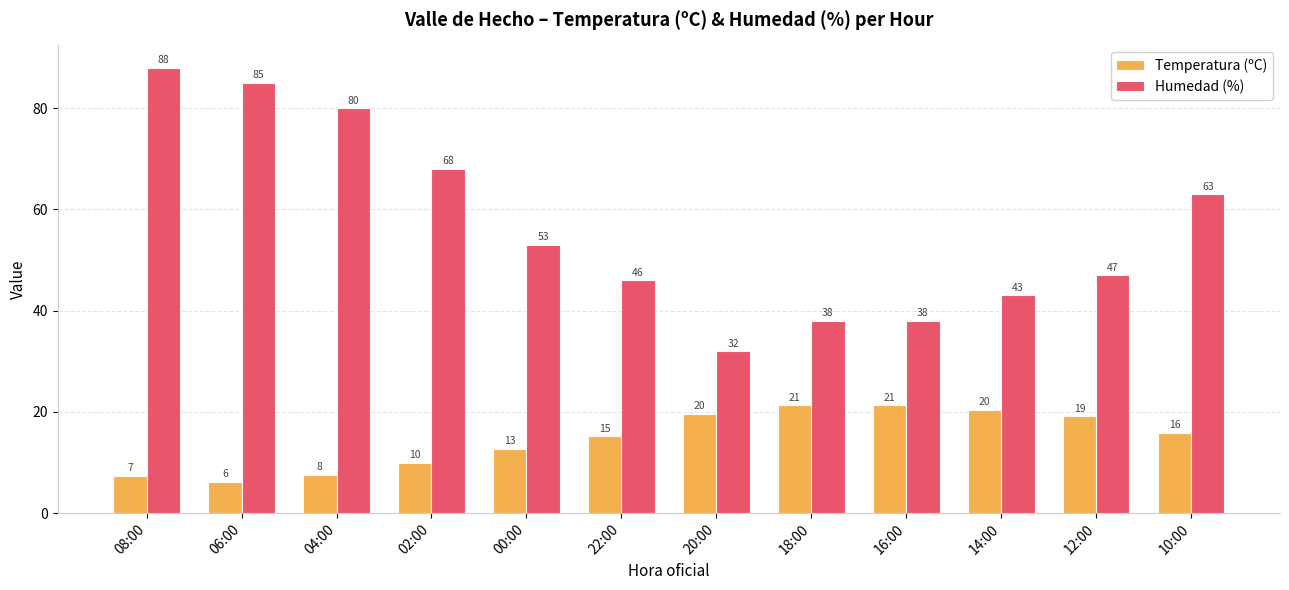

Count the number of data series in this chart.

2